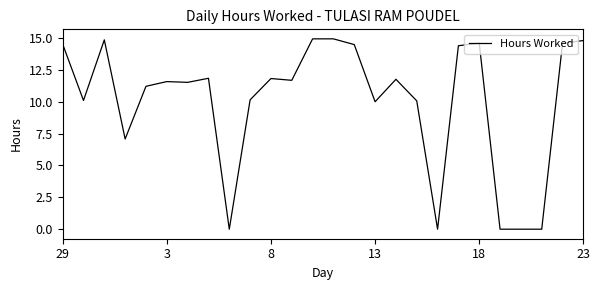

What is the maximum value shown in the chart?

14.9